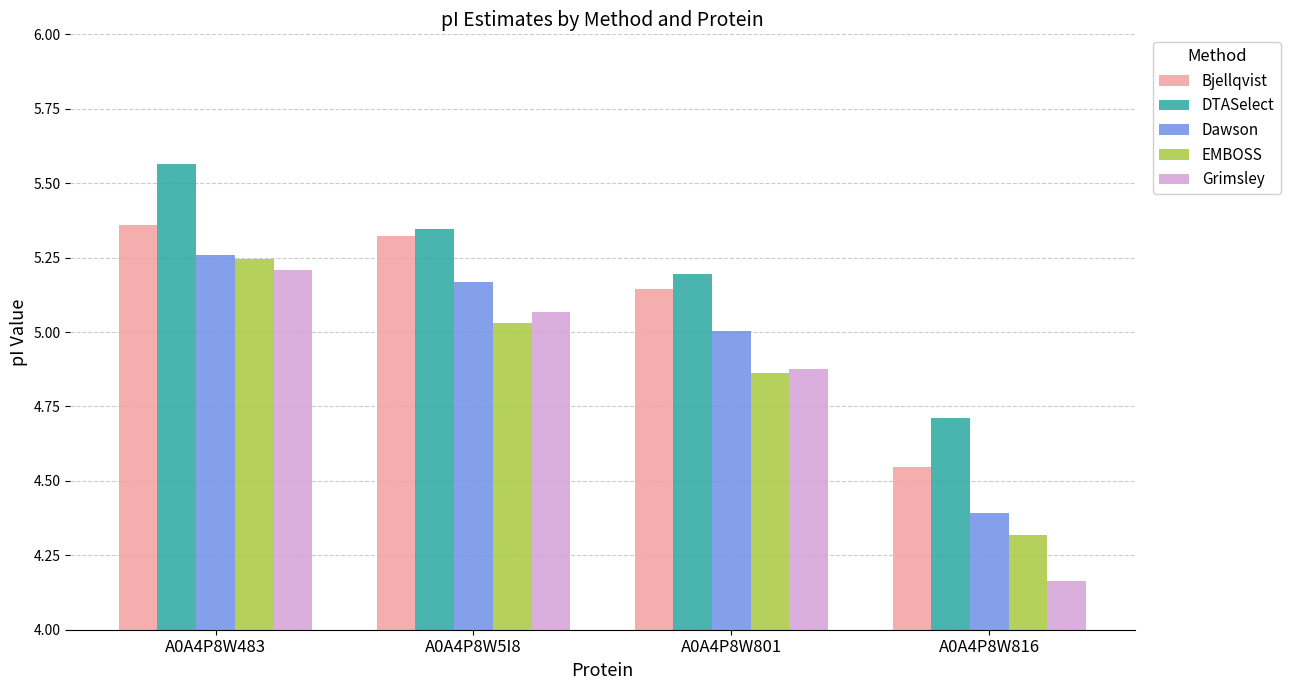

Where is Dawson nearest to the value 4?

A0A4P8W816